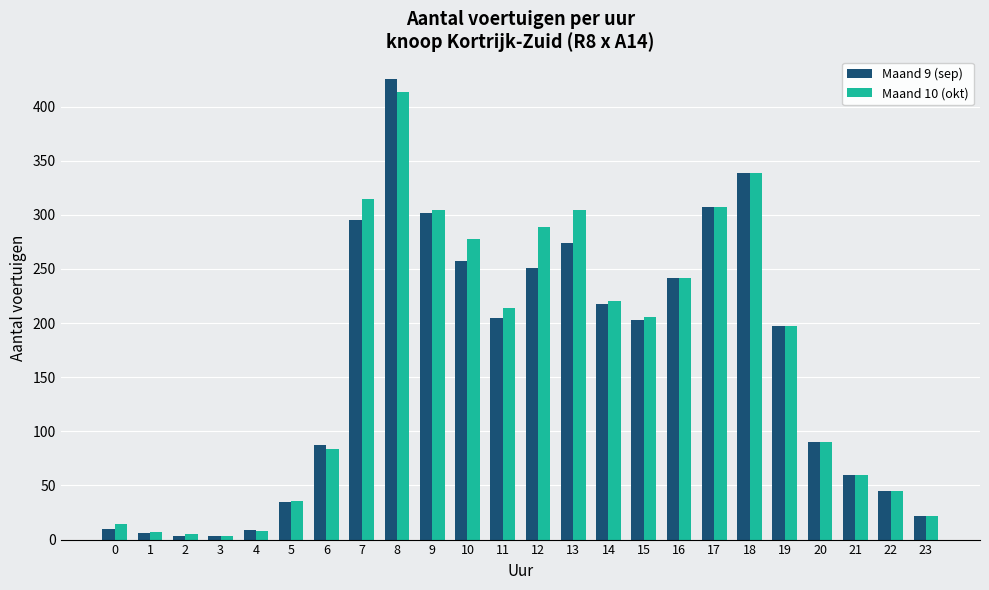

What is the highest value of the Maand 9 (sep) series?

425